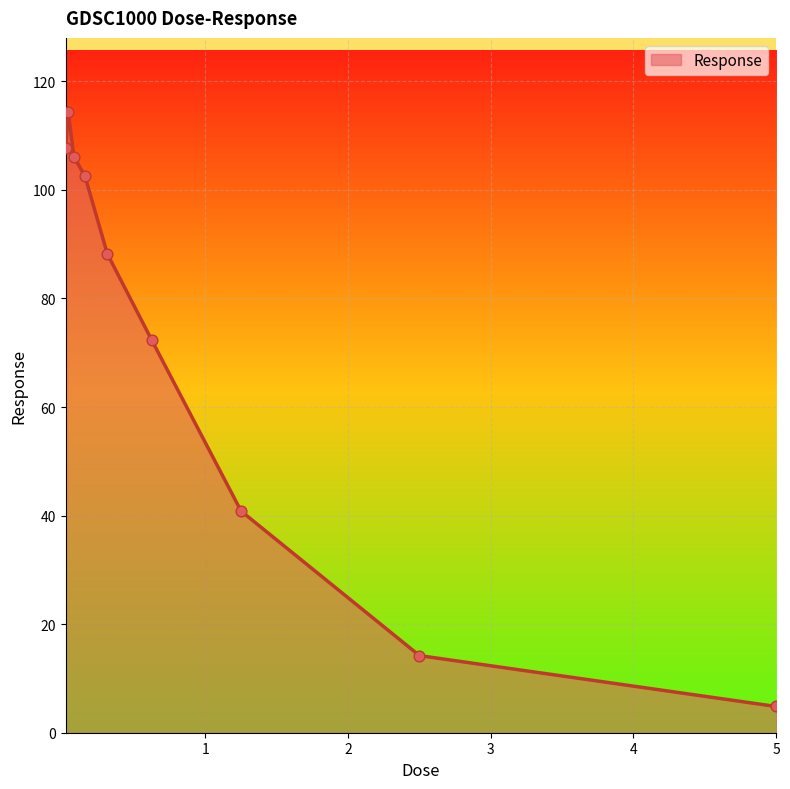

What is the minimum value shown in the chart?

4.8